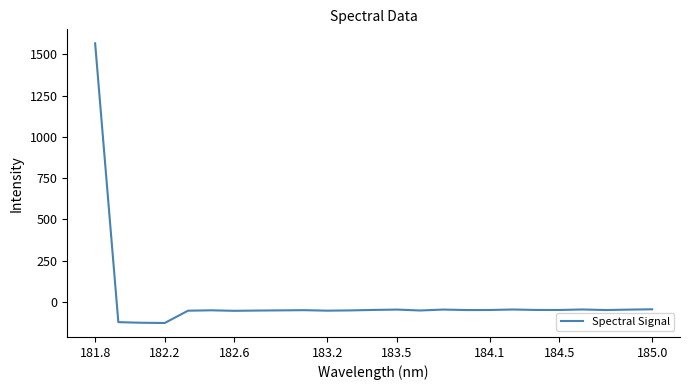

What is the difference between the maximum and minimum values?

1696.5